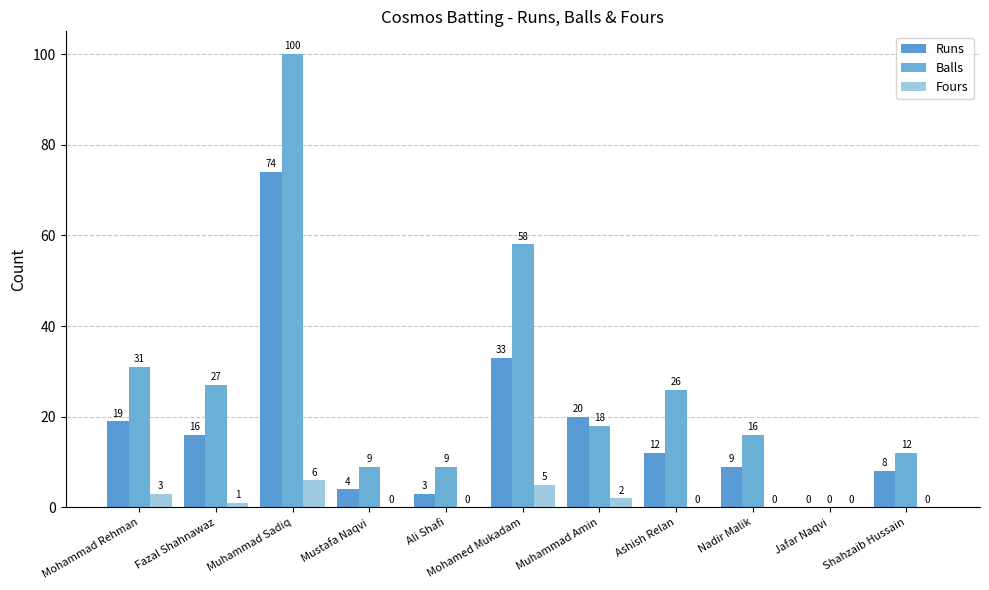

Rank the series by their maximum value, from lowest to highest.

Fours, Runs, Balls